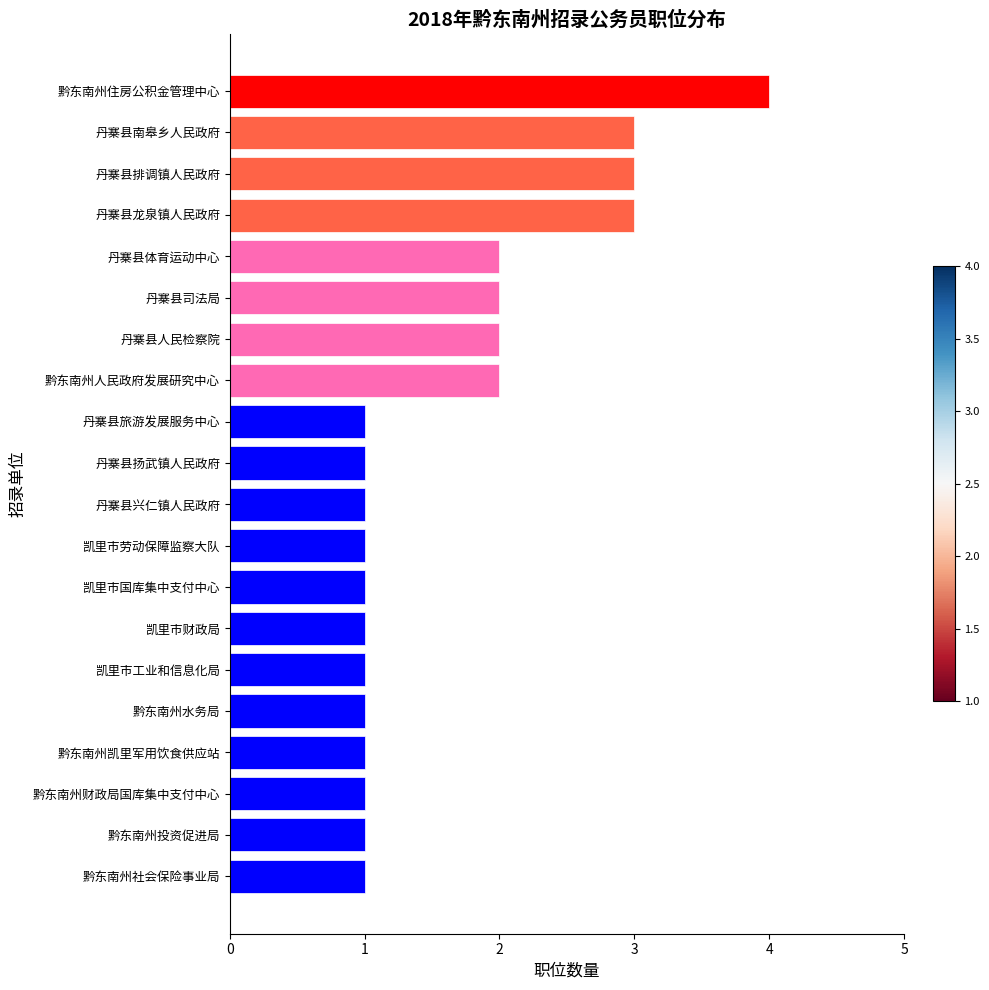

Count the values in the range 1 to 2.

16